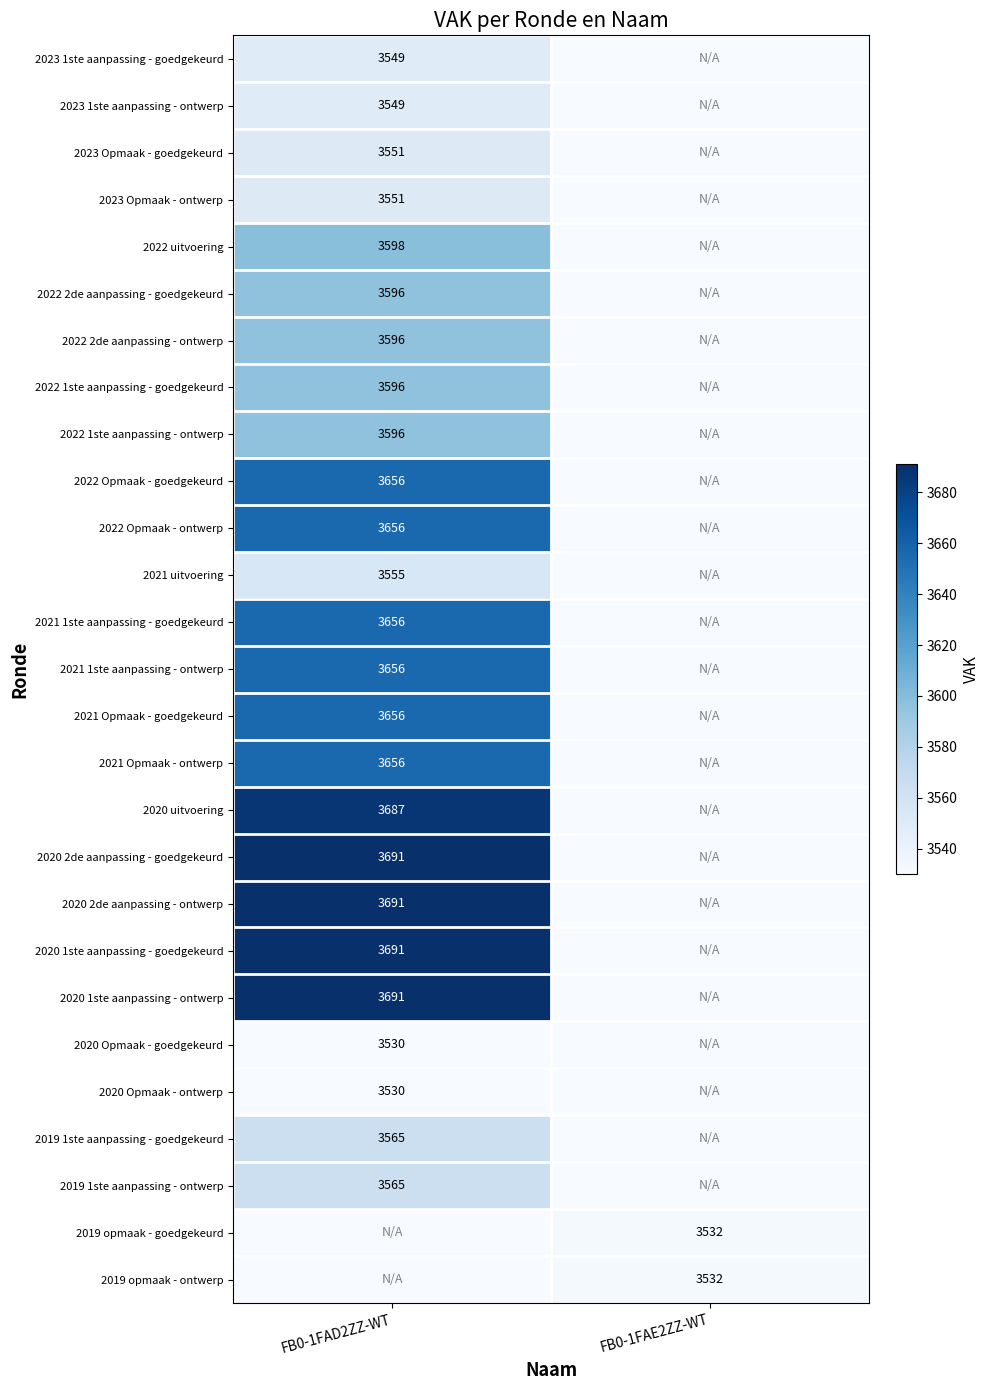

Is it true that 2023 Opmaak - goedgekeurd equals 3551 at FB0-1FAD2ZZ-WT?

True